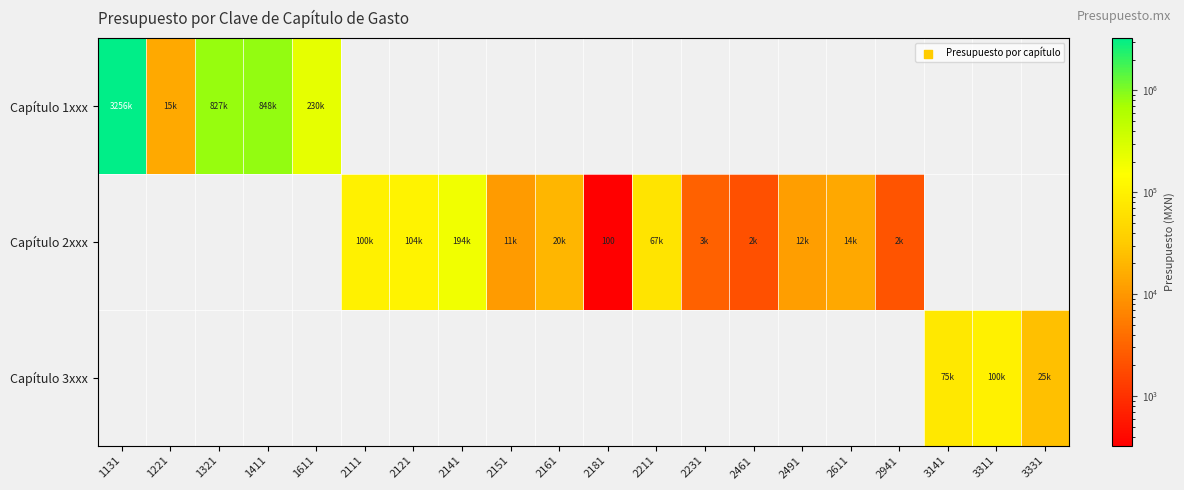

The value of Capítulo 3xxx at 2611 is 0.0. True or false?

True